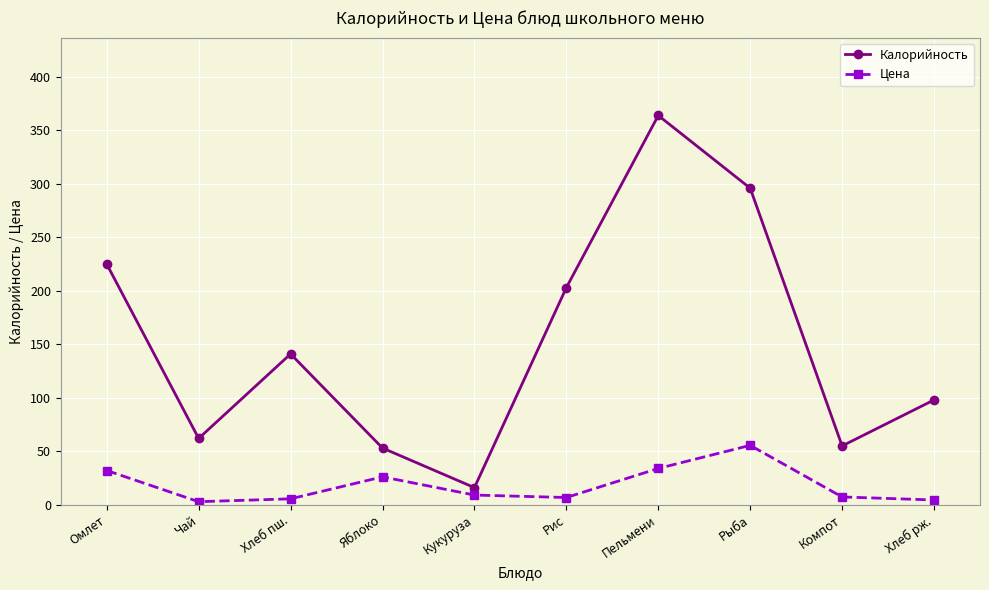

Rank the series at Хлеб рж. from lowest to highest value.

Цена, Калорийность